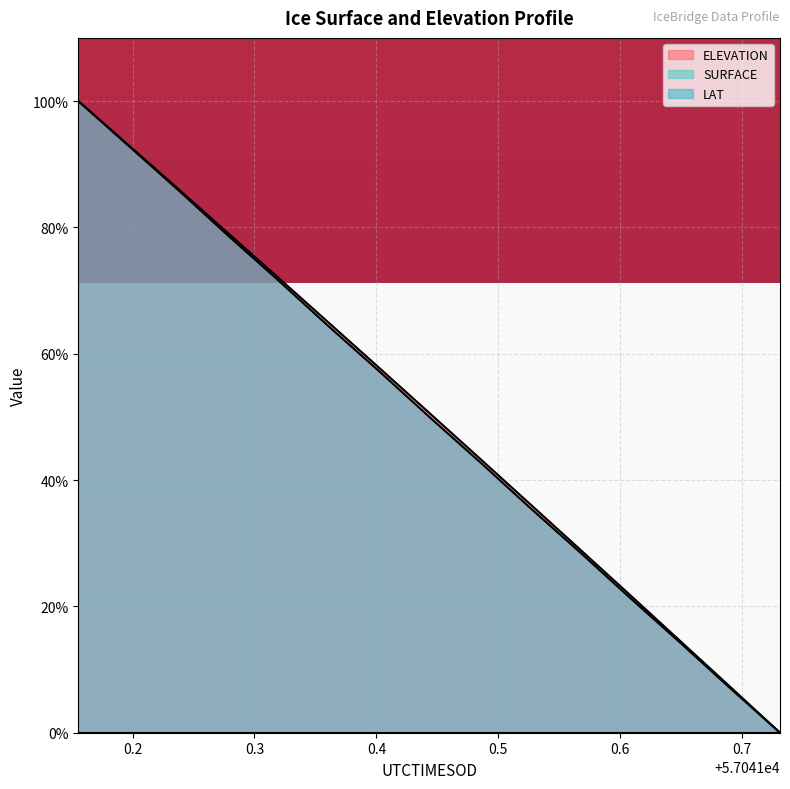

True or false: LAT and ELEVATION intersect in this chart.

False